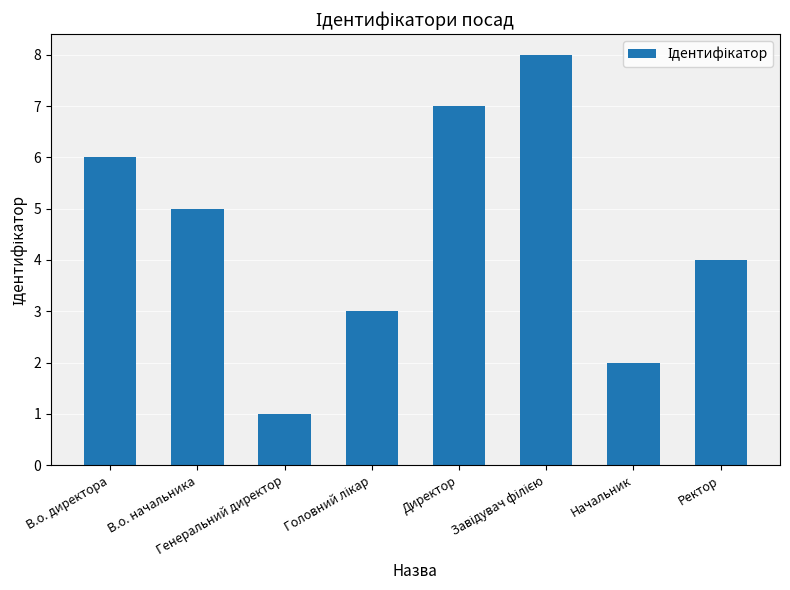

What is the label of the 1st bar from the left?

В.о. директора